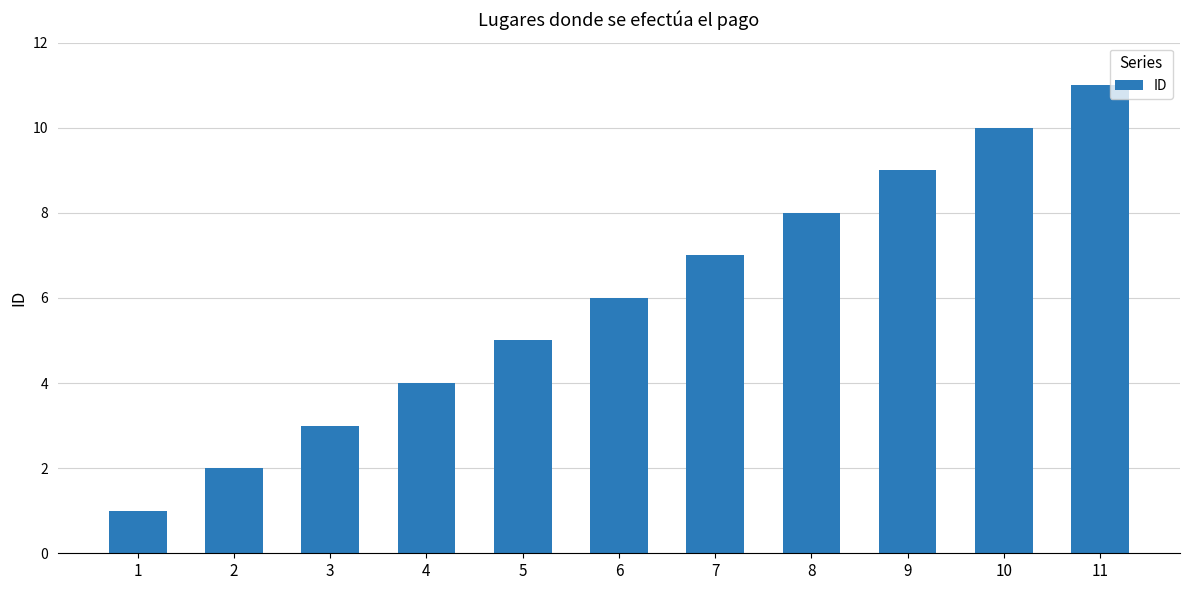

Are the bars grouped side by side (vs. stacked)?

No